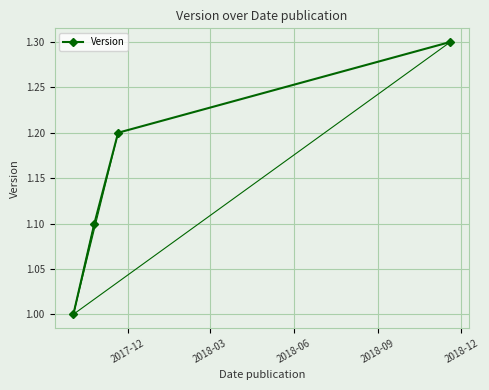

What is the minimum value shown in the chart?

1.0